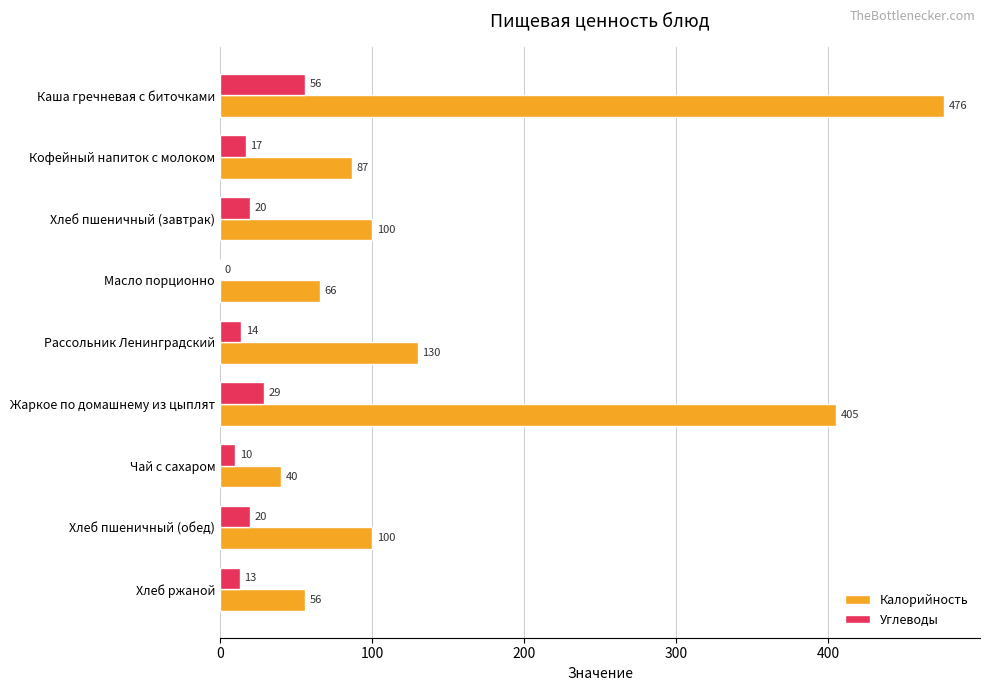

At which category is the sum across all series the highest?

Каша гречневая с биточками